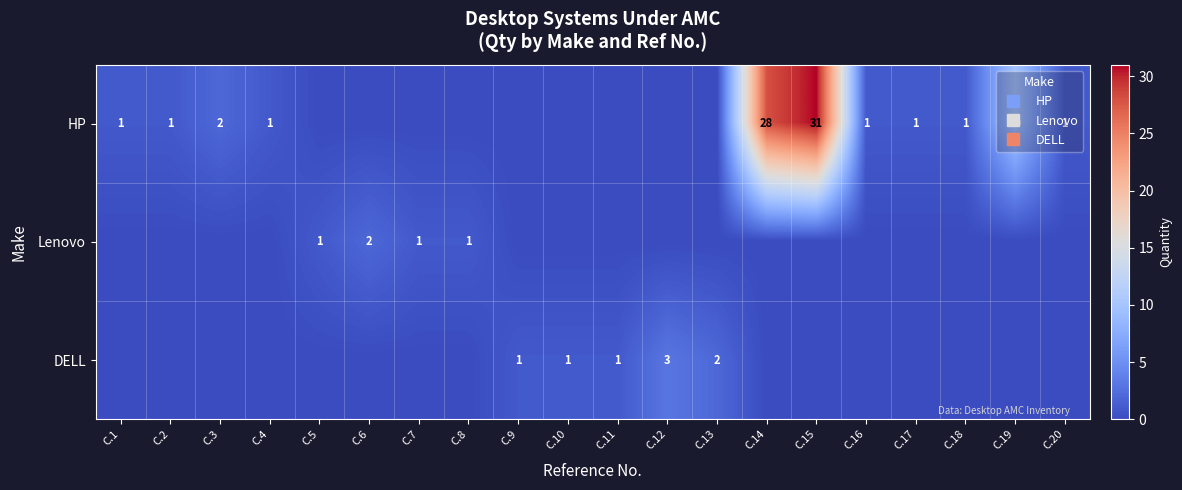

At which label does Lenovo reach its minimum?

C.1